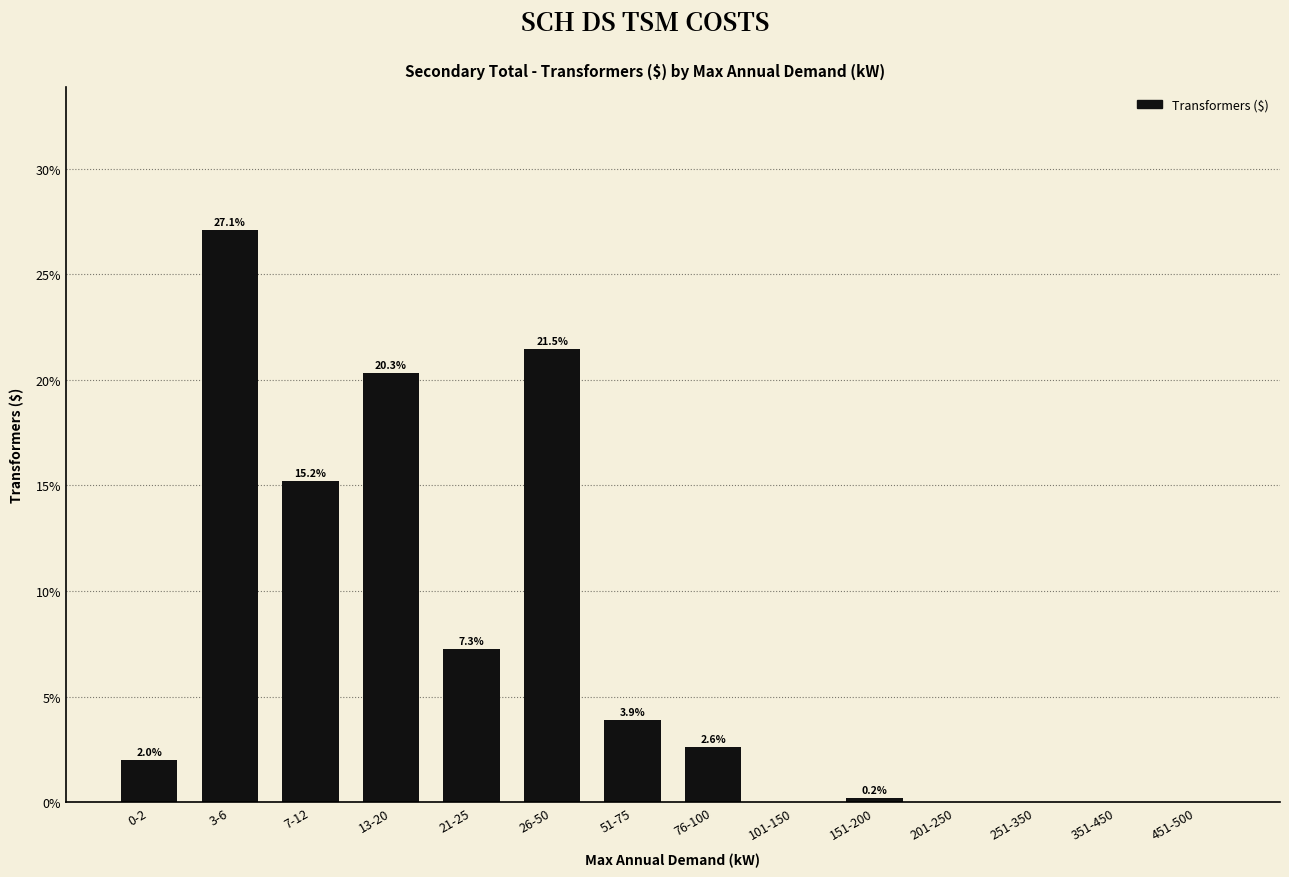

Reading left to right, extract all data points from this chart.

0-2=2.0	3-6=27.1	7-12=15.2	13-20=20.3	21-25=7.3	26-50=21.5	51-75=3.9	76-100=2.6	101-150=0.0	151-200=0.2	201-250=0.0	251-350=0.0	351-450=0.0	451-500=0.0